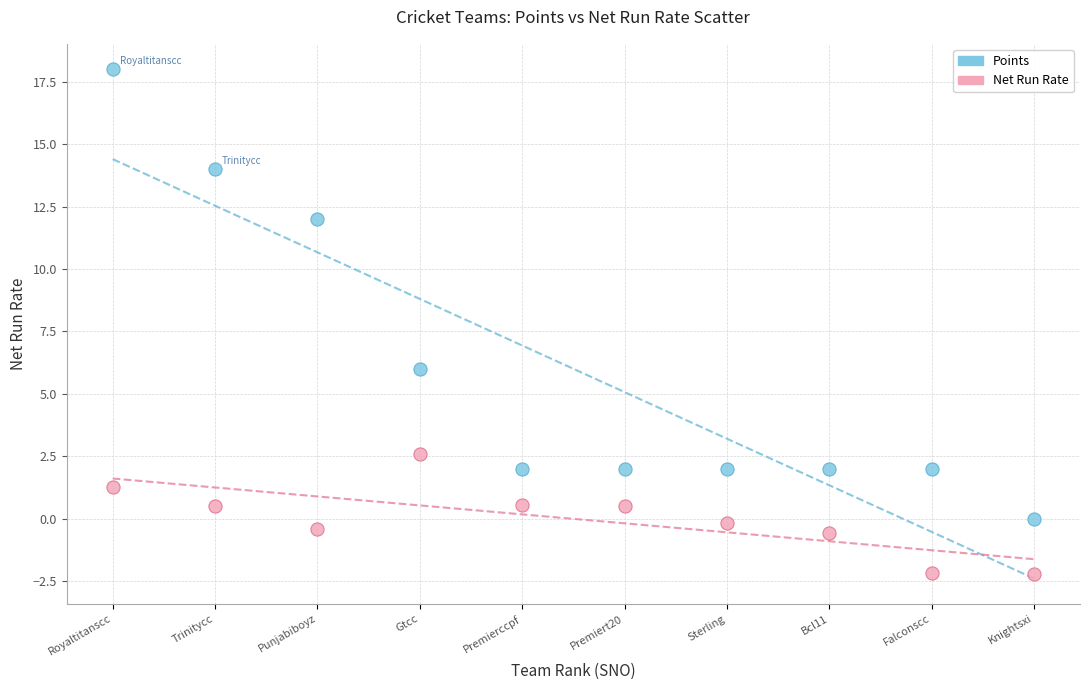

Which series contains the highest Y value?

Points